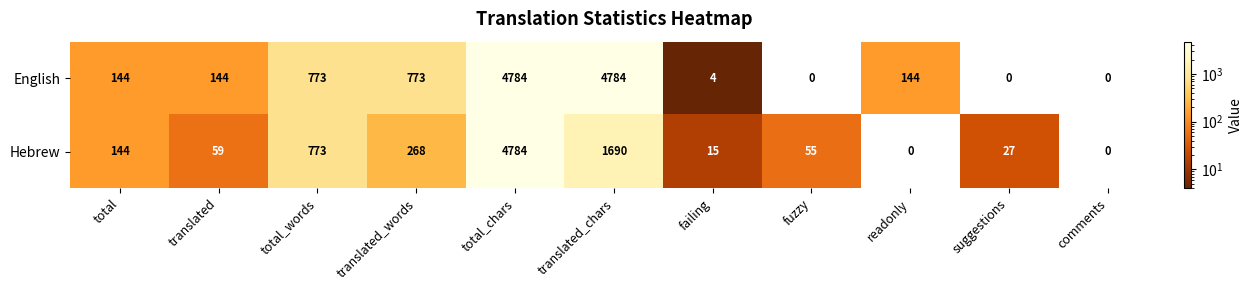

List the series in order of their overall mean, lowest first.

Hebrew, English